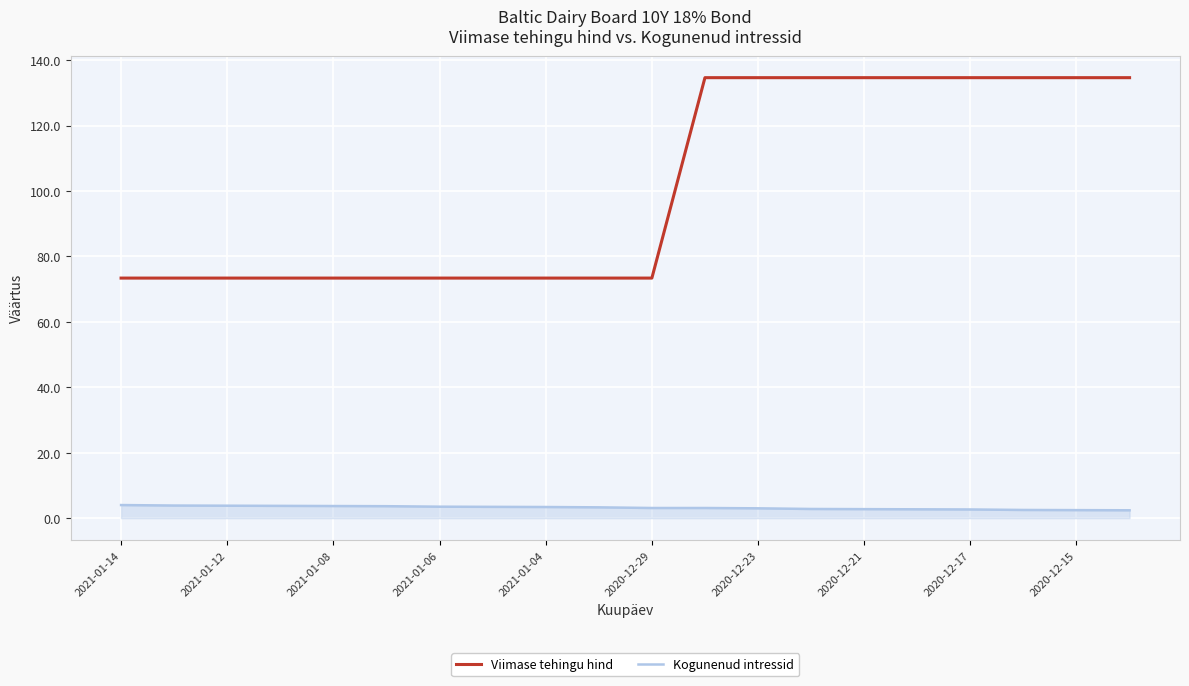

Which series has the largest total across all categories?

Viimase tehingu hind